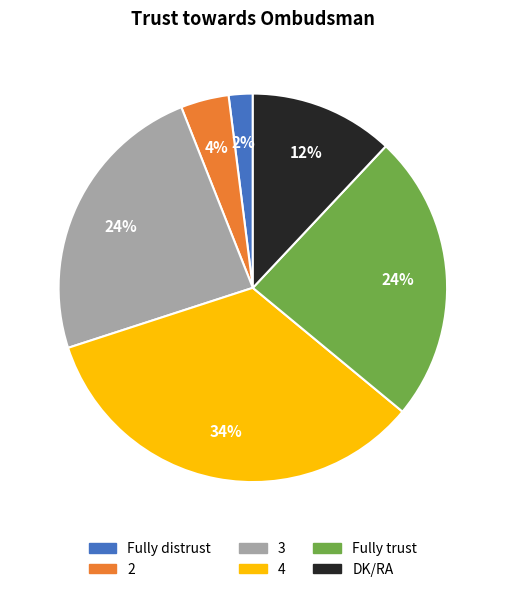

Is the sum of DK/RA and 4 greater than half?

No